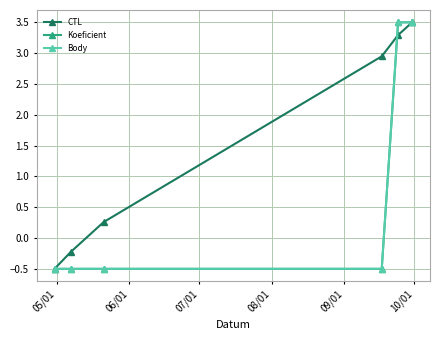

What is the value of the Body point at the 5th from the left?

3.5